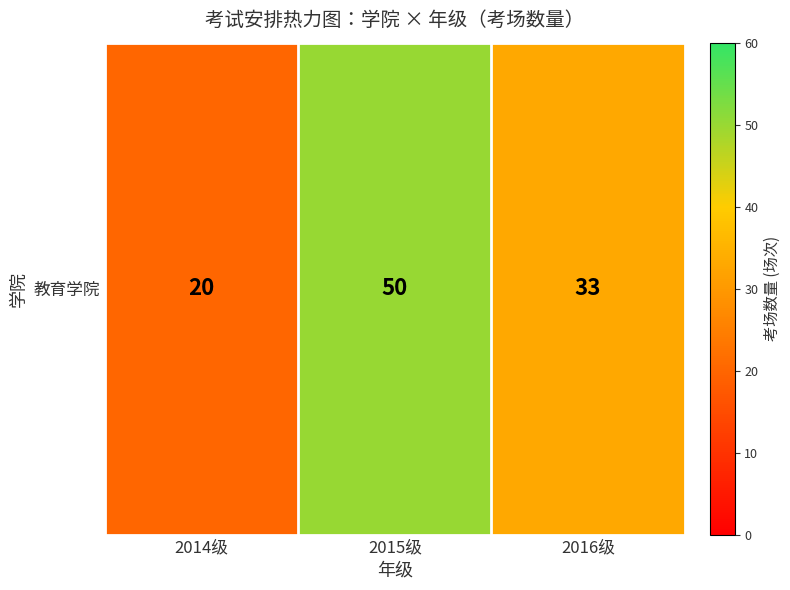

Reading right to left, list all the values displayed in this chart.

33	50	20